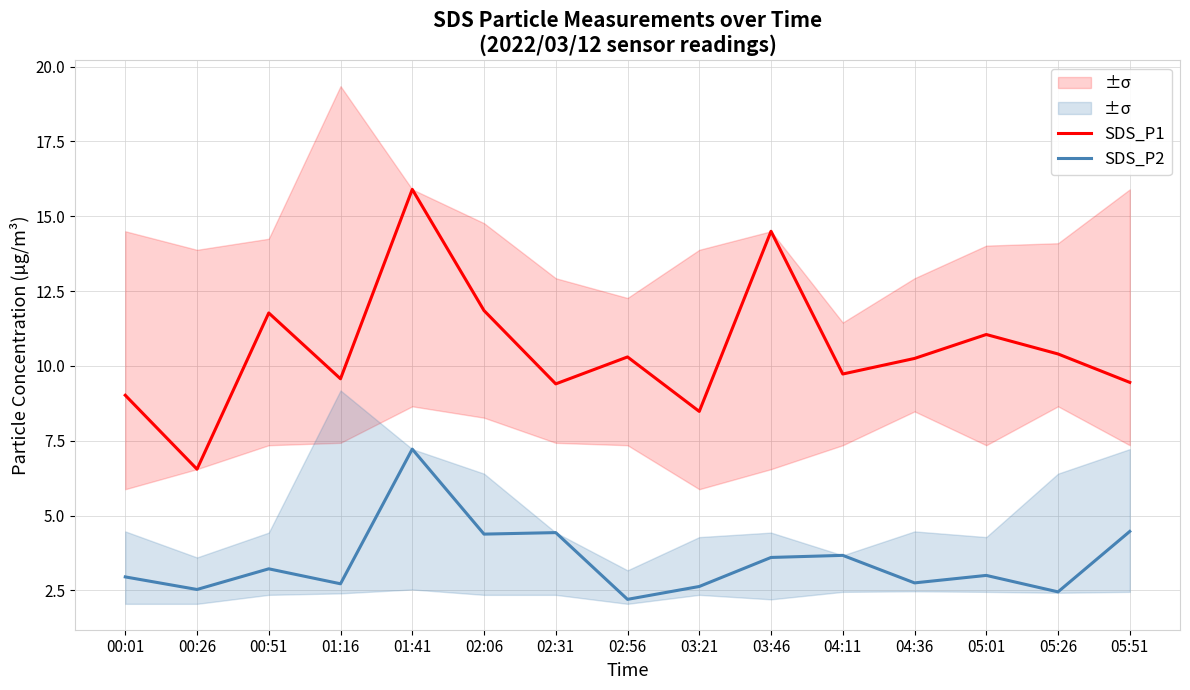

What is the sum of the SDS_P1 values at 02:56 and 03:46?

24.8